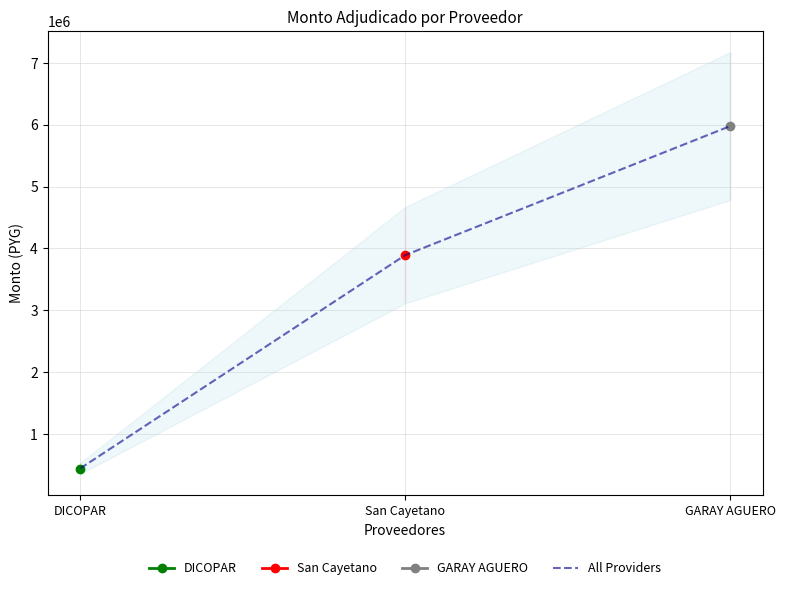

True or false: the data shows 5976600 at GARAY AGUERO.

True